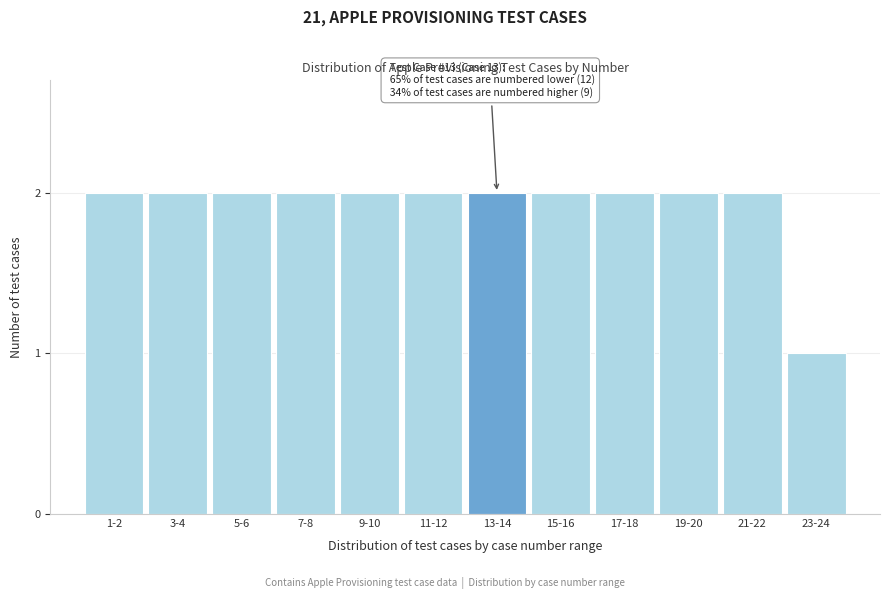

Reading left to right, extract all data points from this chart.

1-2=2	3-4=2	5-6=2	7-8=2	9-10=2	11-12=2	13-14=2	15-16=2	17-18=2	19-20=2	21-22=2	23-24=1